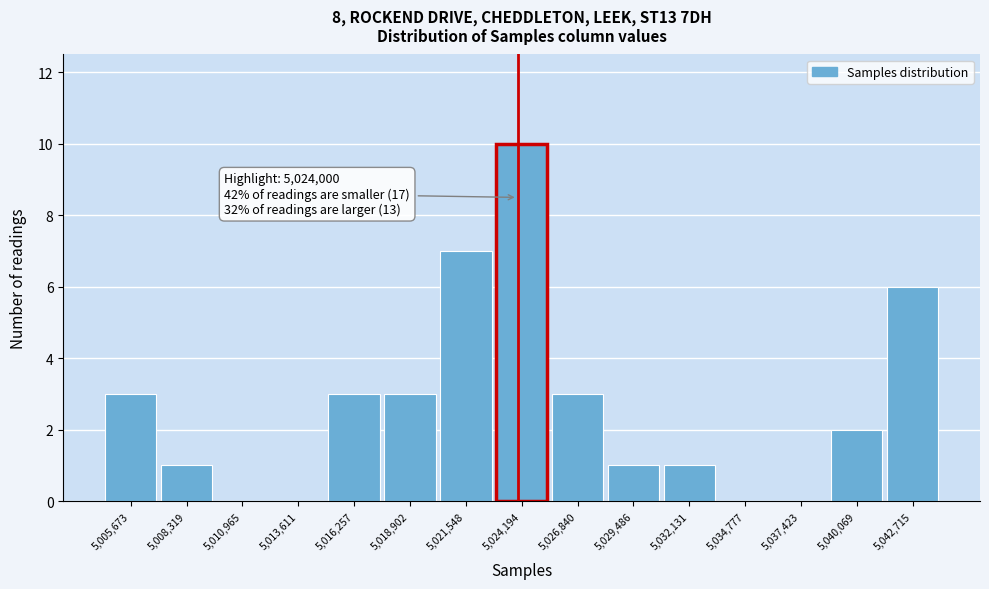

Over which range of the x-axis is the bar tallest?

5023000 to 5025500